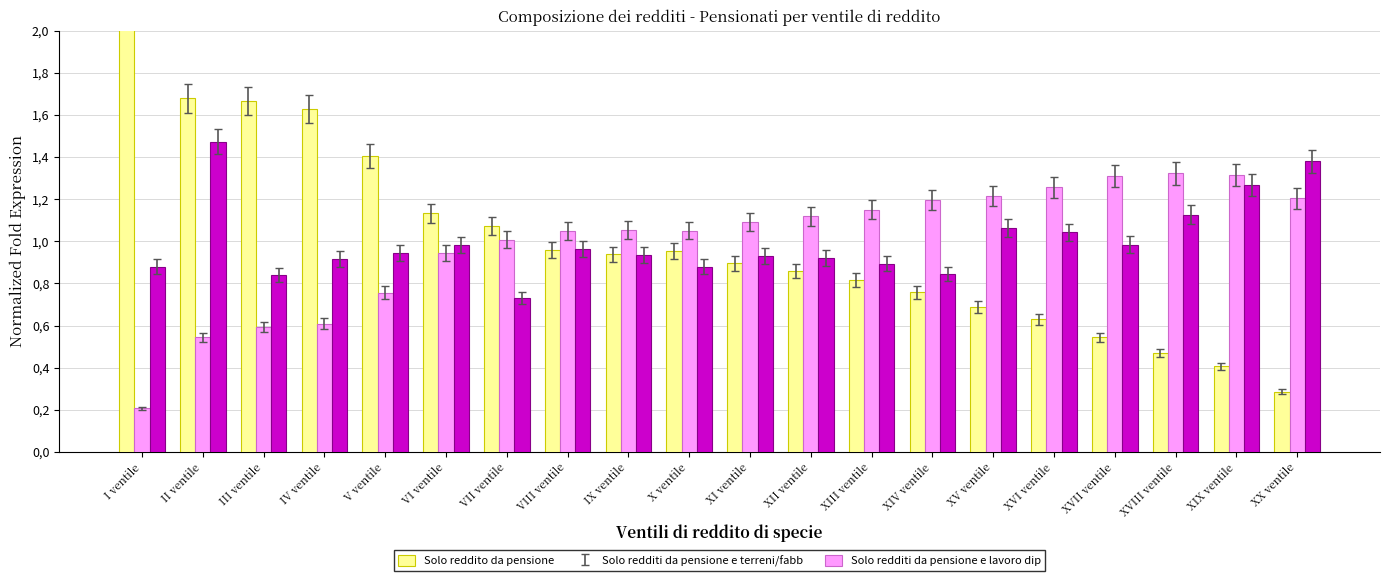

Reading right to left, transcribe all the data shown in this chart.

Solo reddito da pensione: XX ventile=0.3	XIX ventile=0.4	XVIII ventile=0.5	XVII ventile=0.5	XVI ventile=0.6	XV ventile=0.7	XIV ventile=0.8	XIII ventile=0.8	XII ventile=0.9	XI ventile=0.9	X ventile=1.0	IX ventile=0.9	VIII ventile=1.0	VII ventile=1.1	VI ventile=1.1	V ventile=1.4	IV ventile=1.6	III ventile=1.7	II ventile=1.7	I ventile=2.2
Solo redditi da pensione e terreni/fabb: XX ventile=1.2	XIX ventile=1.3	XVIII ventile=1.3	XVII ventile=1.3	XVI ventile=1.3	XV ventile=1.2	XIV ventile=1.2	XIII ventile=1.2	XII ventile=1.1	XI ventile=1.1	X ventile=1.1	IX ventile=1.1	VIII ventile=1.0	VII ventile=1.0	VI ventile=0.9	V ventile=0.8	IV ventile=0.6	III ventile=0.6	II ventile=0.5	I ventile=0.2
Solo redditi da pensione e lavoro dip: XX ventile=1.4	XIX ventile=1.3	XVIII ventile=1.1	XVII ventile=1.0	XVI ventile=1.0	XV ventile=1.1	XIV ventile=0.8	XIII ventile=0.9	XII ventile=0.9	XI ventile=0.9	X ventile=0.9	IX ventile=0.9	VIII ventile=1.0	VII ventile=0.7	VI ventile=1.0	V ventile=0.9	IV ventile=0.9	III ventile=0.8	II ventile=1.5	I ventile=0.9